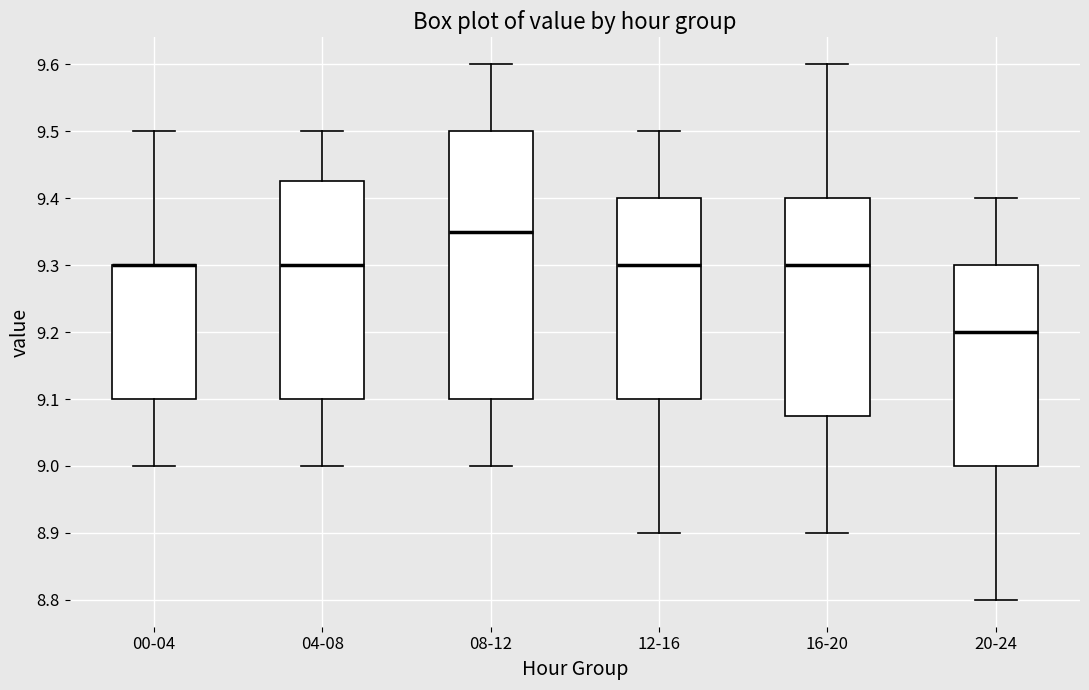

Reading left to right, transcribe this box plot: for each box, give where its median line is, the range the box spans, and where its two whiskers end, as read against the y-axis. The values are not printed on the chart, so give them approximately, as read against the axis.

00-04: median 9.30 (drawn on the box's upper edge), box 9.10 to 9.30, whiskers 9.00 to 9.50
04-08: median 9.30, box 9.10 to 9.43, whiskers 9.00 to 9.50
08-12: median 9.35, box 9.10 to 9.50, whiskers 9.00 to 9.60
12-16: median 9.30, box 9.10 to 9.40, whiskers 8.90 to 9.50
16-20: median 9.30, box 9.08 to 9.40, whiskers 8.90 to 9.60
20-24: median 9.20, box 9.00 to 9.30, whiskers 8.80 to 9.40